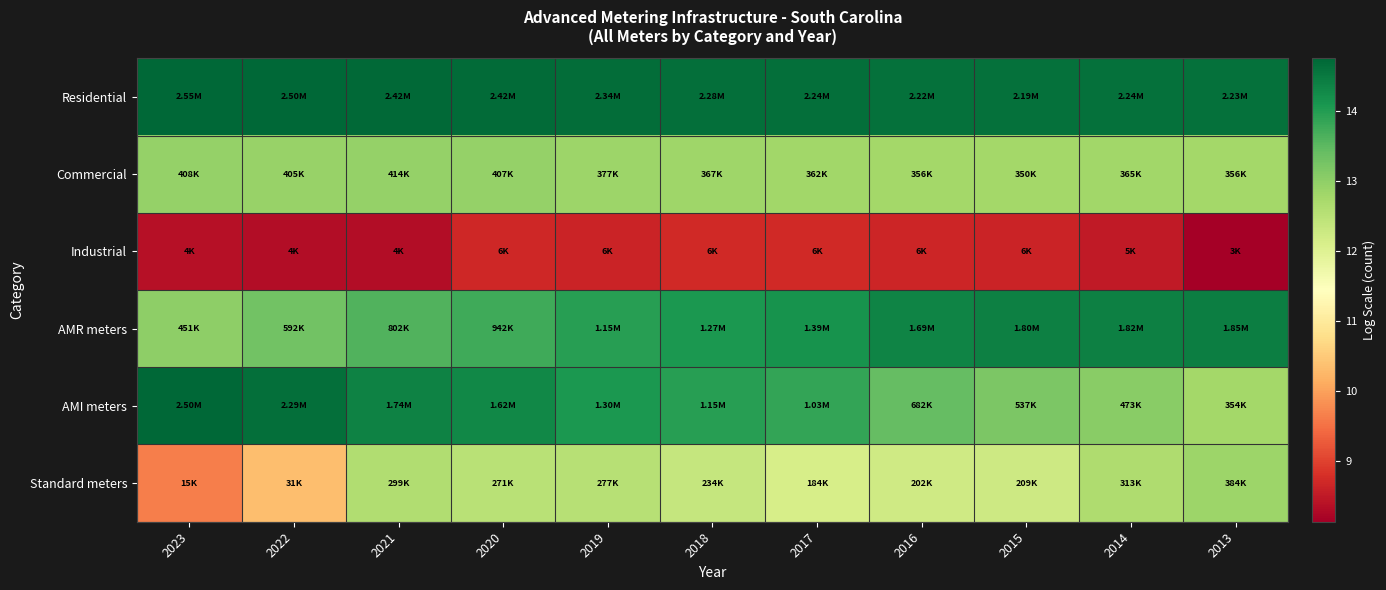

At which category is the sum across all series the highest?

2020